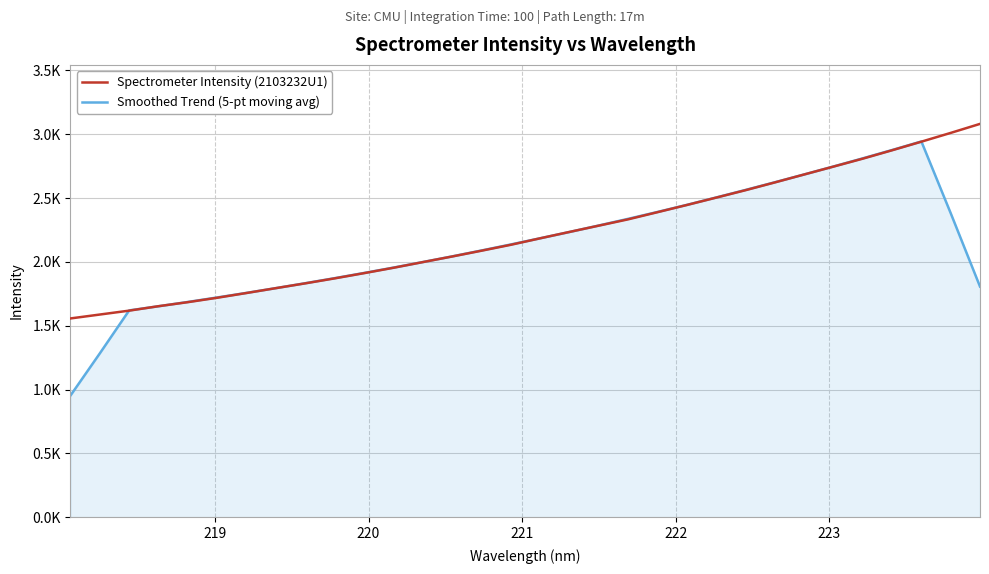

True or false: Smoothed Trend (5-pt moving avg) has more than 0 points higher than both neighbors.

True